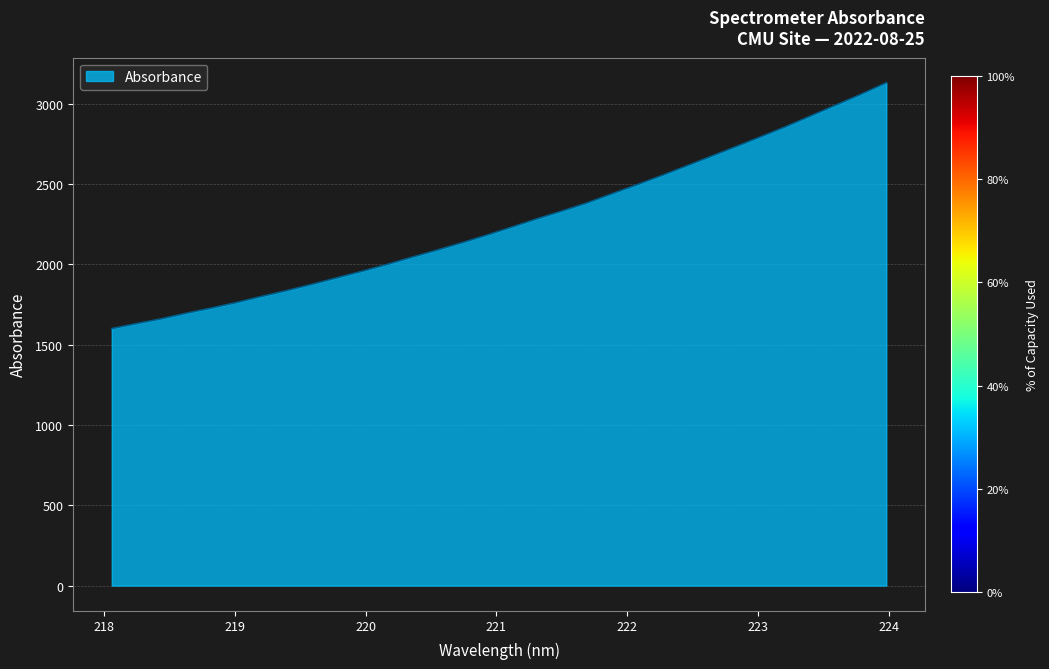

What is the maximum value shown in the chart?

3130.2